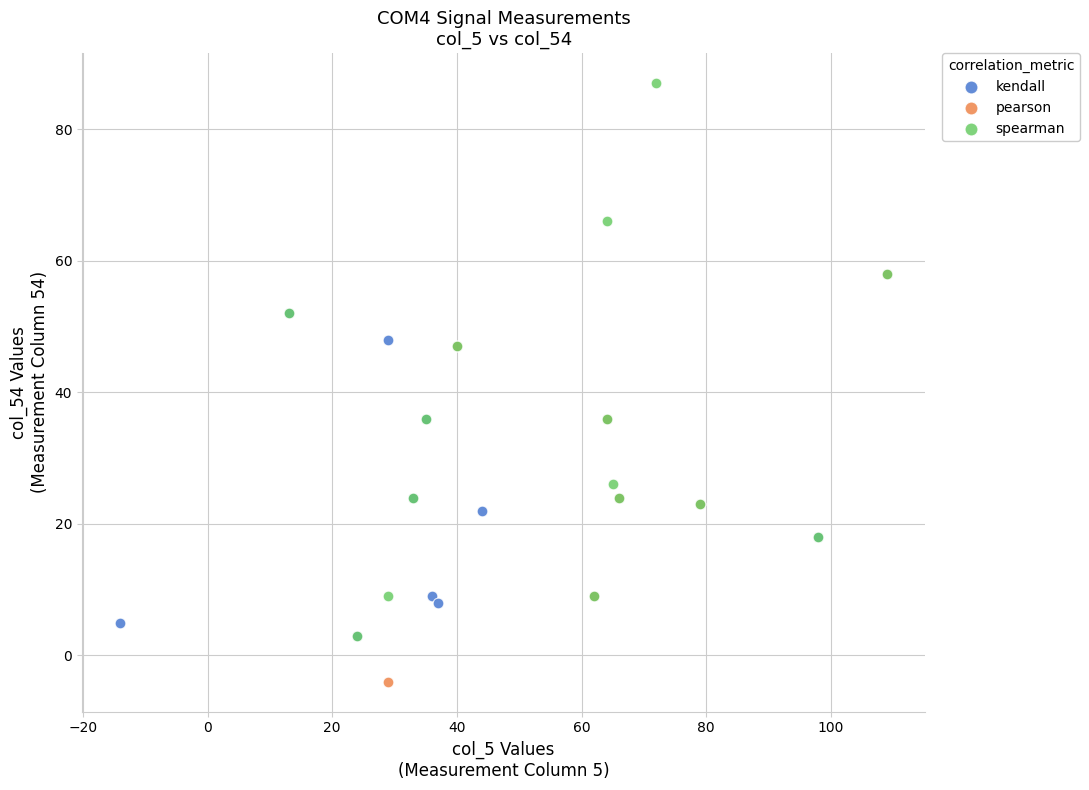

Which series has the largest Y range (max minus min)?

spearman